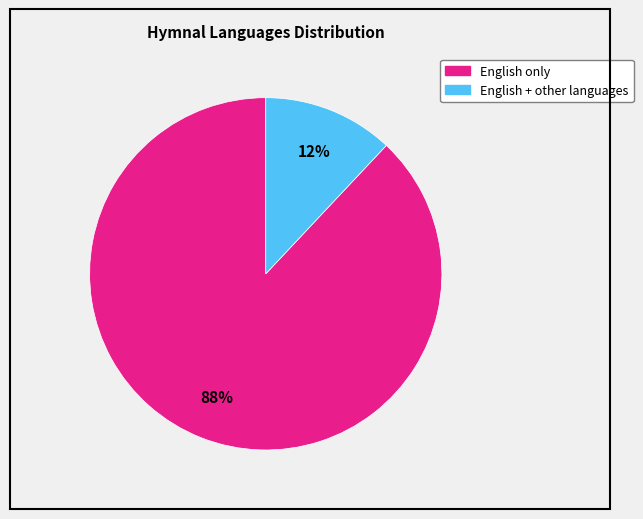

Does any single category account for the majority?

Yes